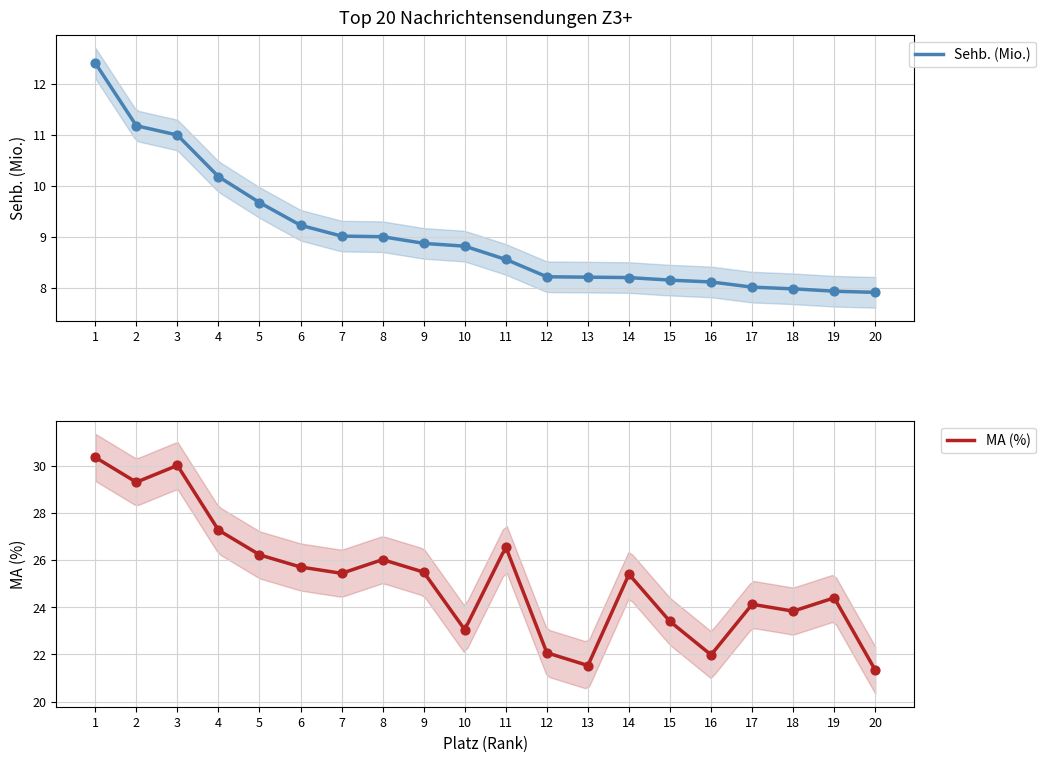

What are all the series names shown in the legend?

Sehb. (Mio.), MA (%)